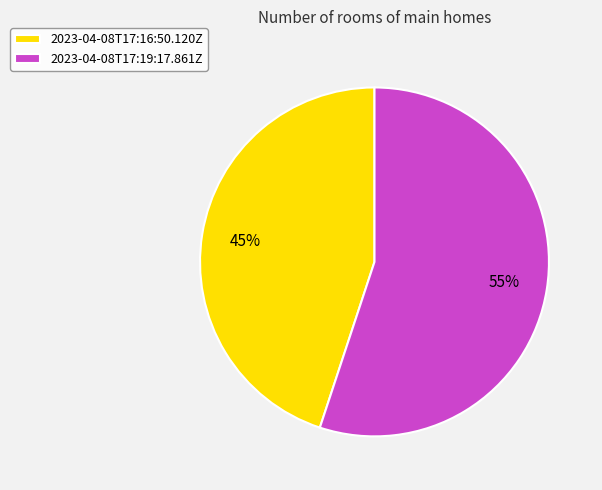

Which category has the smallest portion of the pie?

2023-04-08T17:16:50.120Z